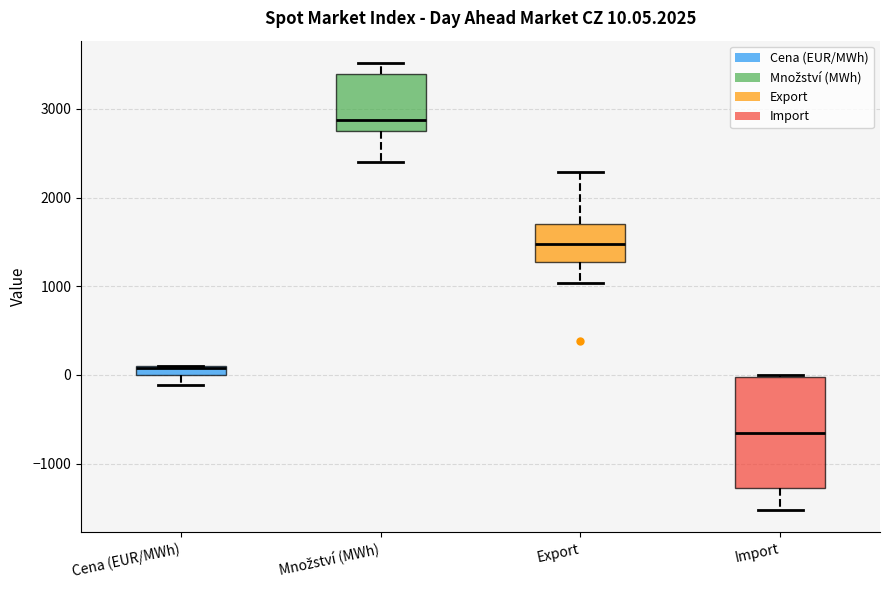

Which box is the tallest, from its lower edge to its upper edge?

Import